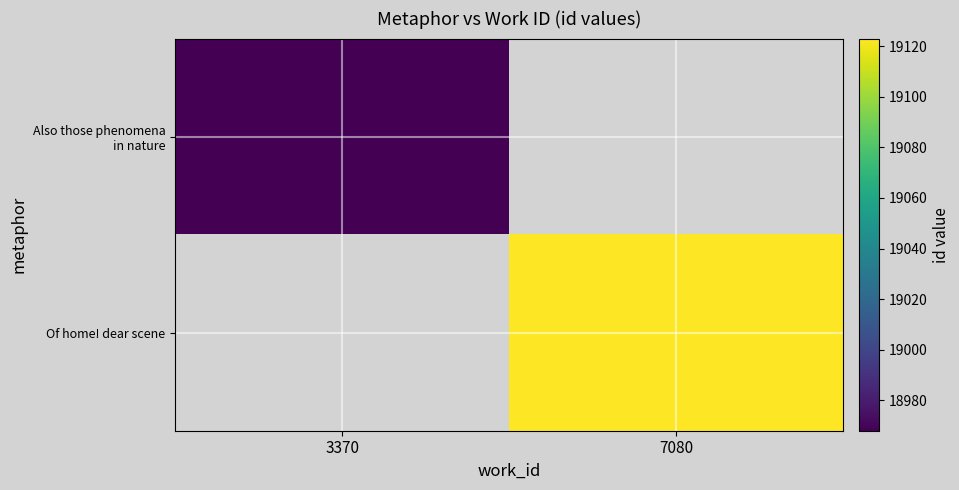

Which category has the highest value in the Also those phenomena in nature series?

3370